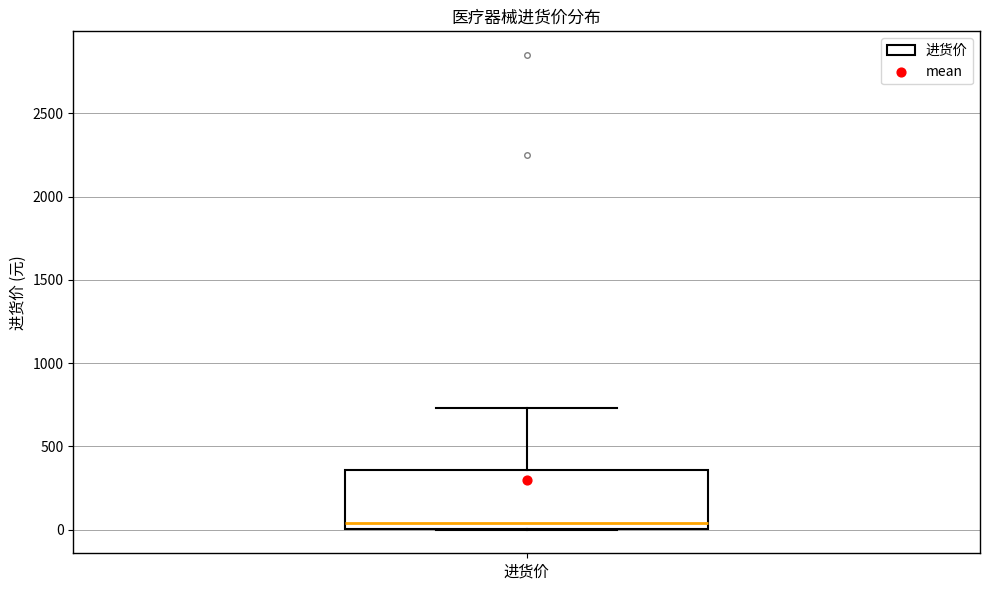

Where does the median line of the box for 进货价 sit on the y-axis? The values are not printed on the chart, so give them approximately, as read against the axis.

50